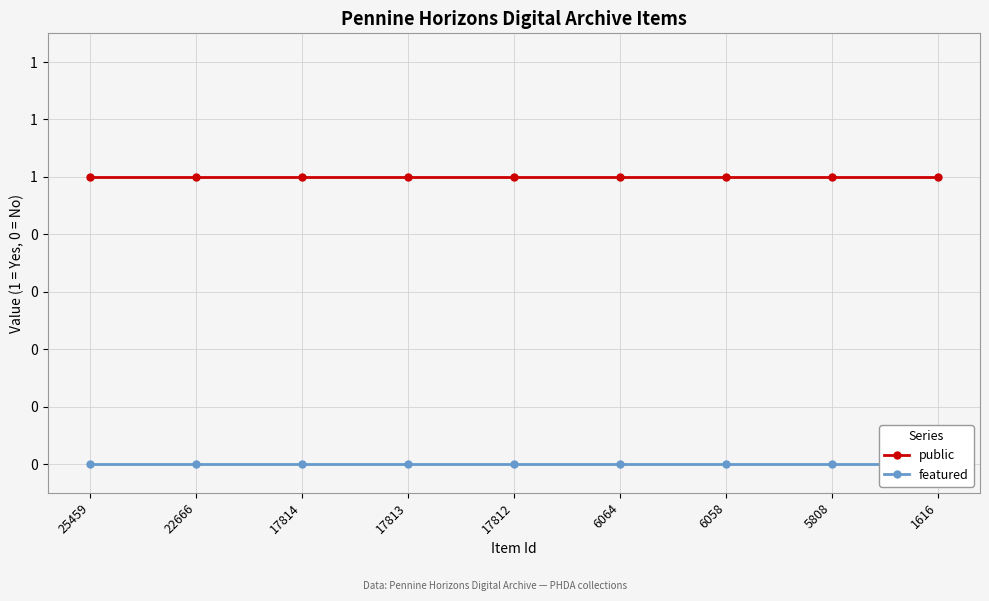

Which series has the widest spread of values?

public